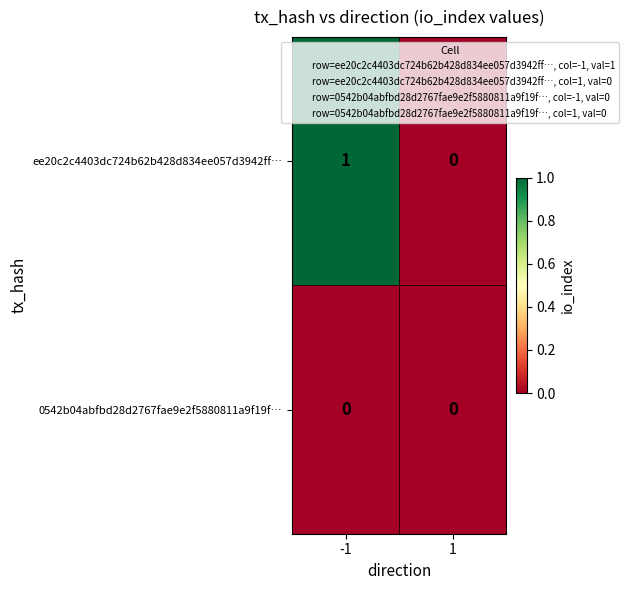

Which series changed the most between -1 and 1?

ee20c2c4403dc724b62b428d834ee057d3942ff…